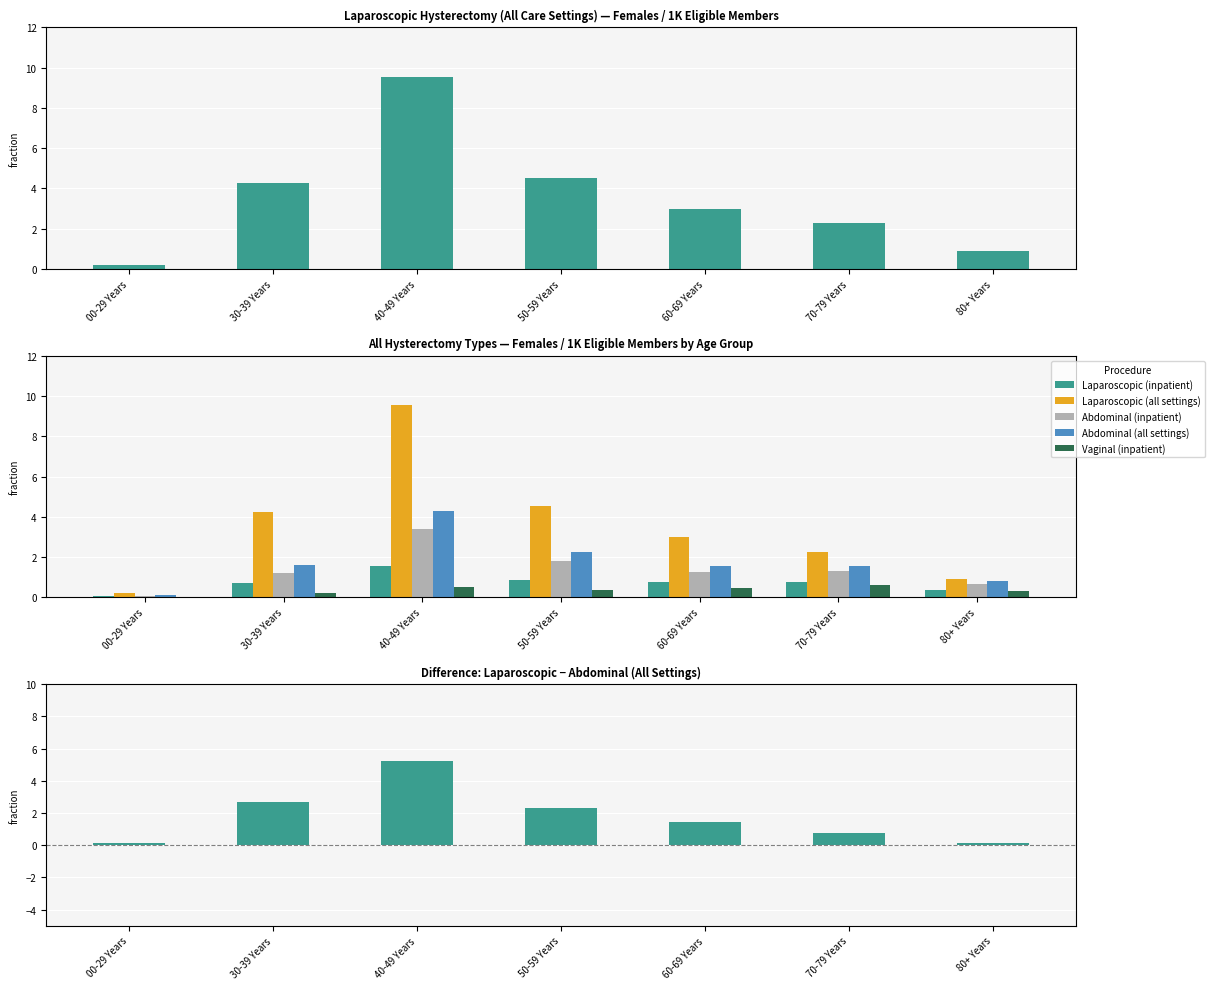

Rank the series at 30-39 Years from lowest to highest value.

Vaginal (inpatient), Laparoscopic (inpatient), Abdominal (inpatient), Abdominal (all settings), Laparoscopic minus Abdominal (all settings), Laparoscopic (all settings)